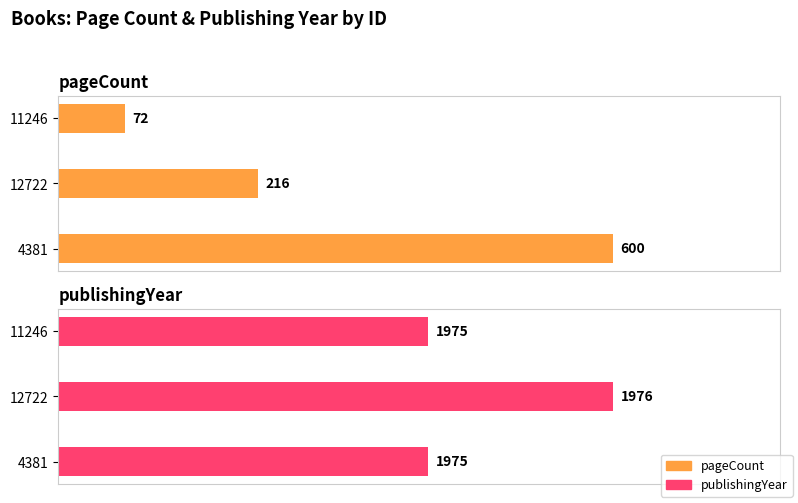

What is the sum of all pageCount values?

888